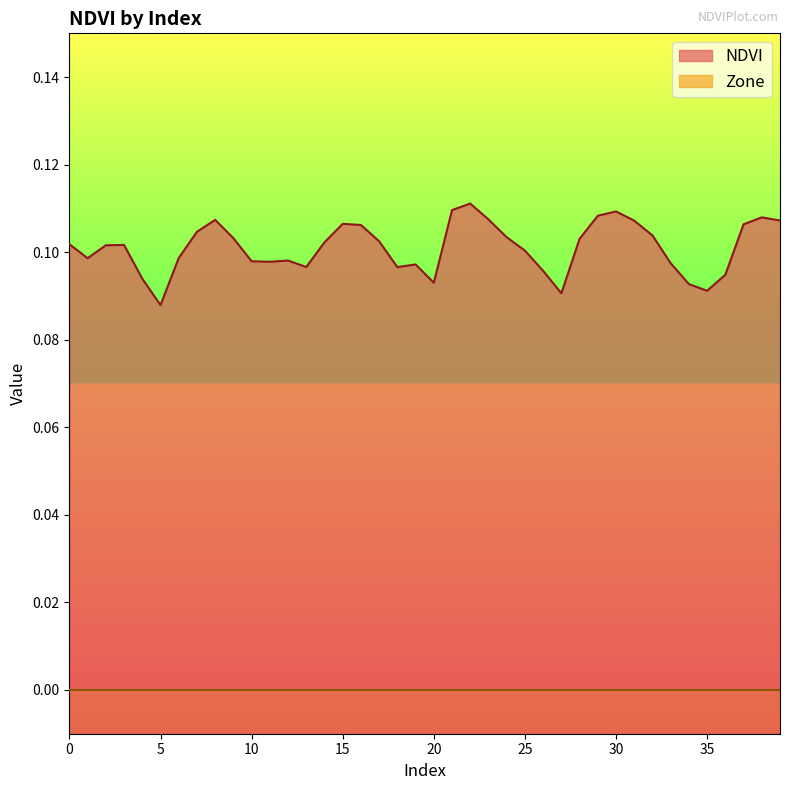

Count the number of categories in the chart.

40